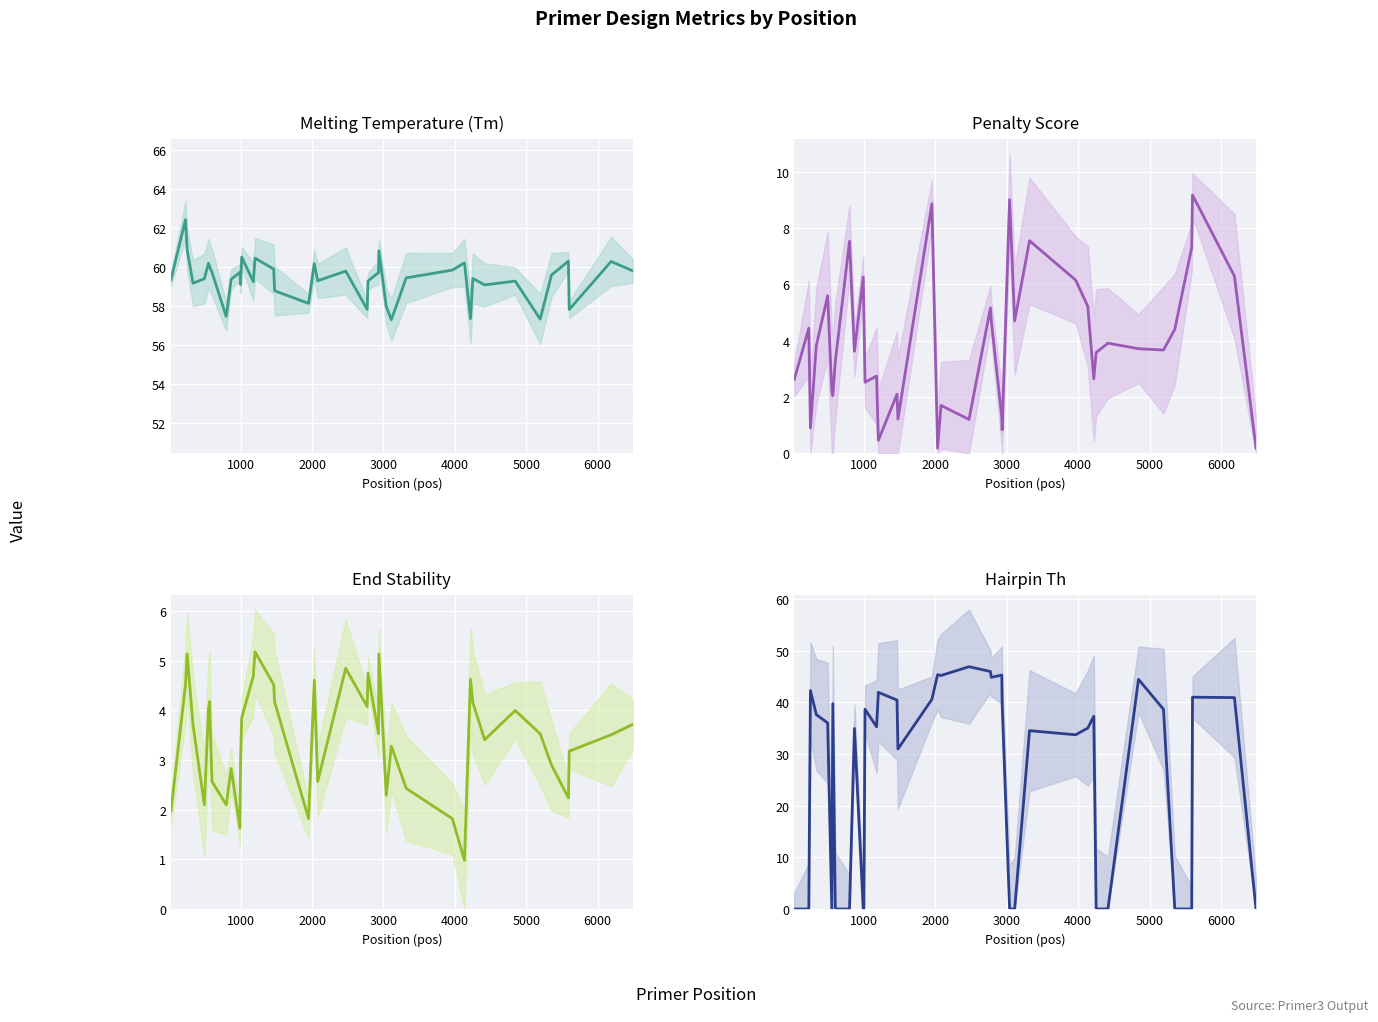

What is the greatest value displayed?

62.4